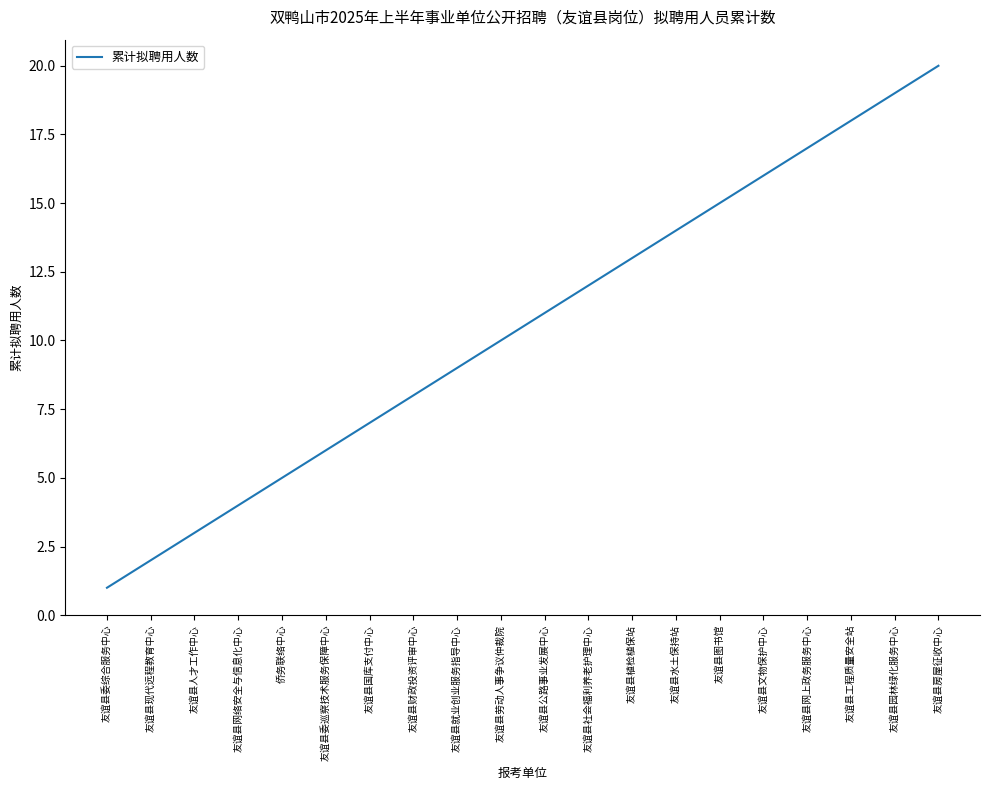

List the labels in order of value, smallest first.

友谊县委综合服务中心, 友谊县现代远程教育中心, 友谊县人才工作中心, 友谊县网络安全与信息化中心, 侨务联络中心, 友谊县委巡察技术服务保障中心, 友谊县国库支付中心, 友谊县财政投资评审中心, 友谊县就业创业服务指导中心, 友谊县劳动人事争议仲裁院, 友谊县公路事业发展中心, 友谊县社会福利养老护理中心, 友谊县植检植保站, 友谊县水土保持站, 友谊县图书馆, 友谊县文物保护中心, 友谊县网上政务服务中心, 友谊县工程质量安全站, 友谊县园林绿化服务中心, 友谊县房屋征收中心